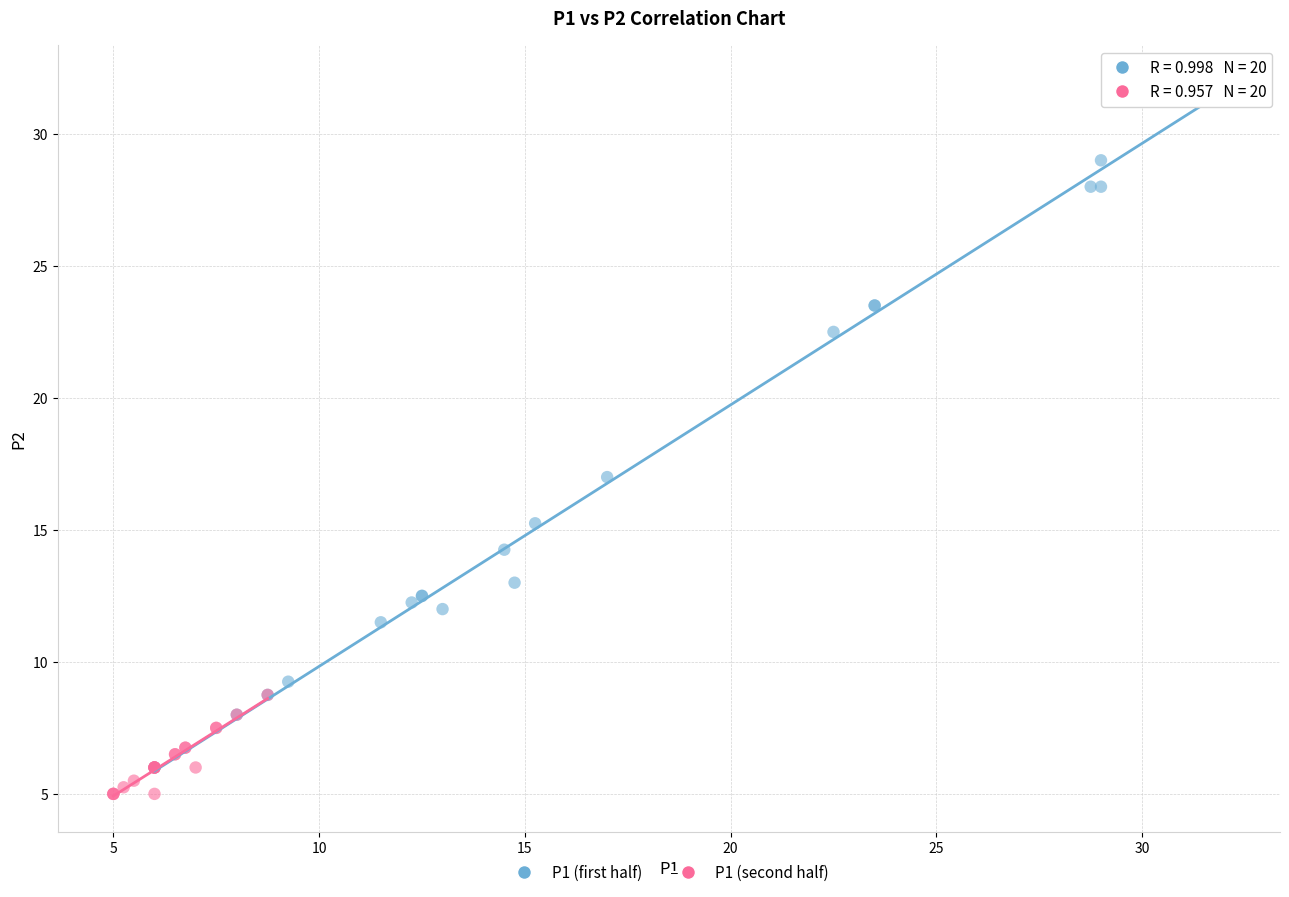

Which series contains the lowest Y value?

P1 (second half)